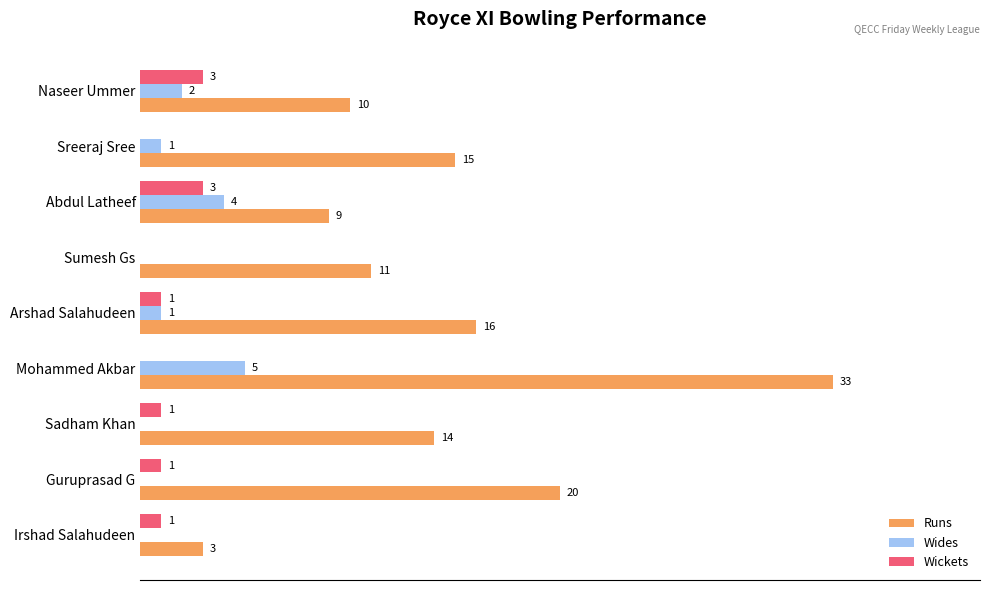

Which series changed the most between Mohammed Akbar and Sadham Khan?

Runs